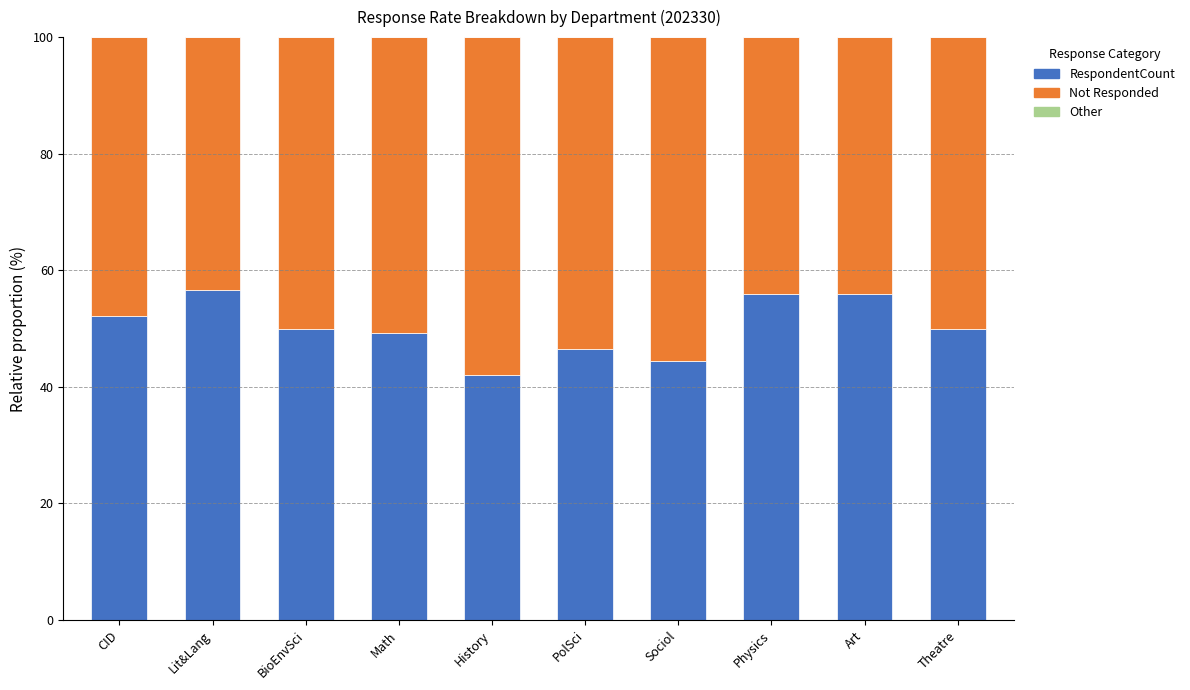

What is the difference between the maximum and minimum values in the RespondentCount series?

14.6